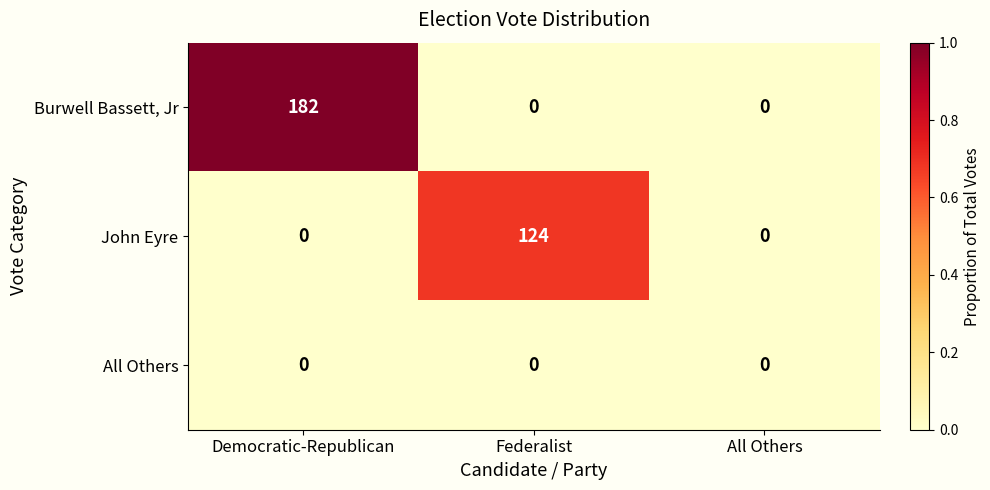

Reading left to right, transcribe all the data shown in this chart.

Burwell Bassett, Jr: 182	0	0
John Eyre: 0	124	0
All Others: 0	0	0